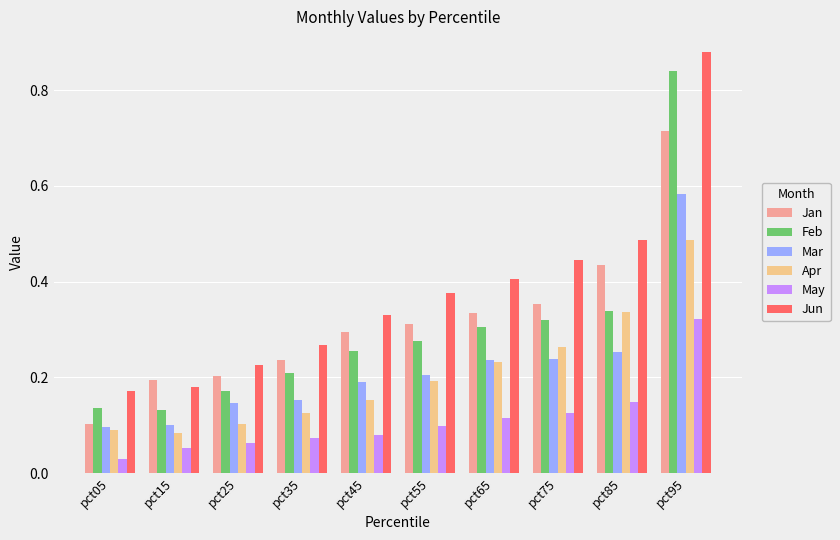

How many Jan values are between 0 and 1?

10